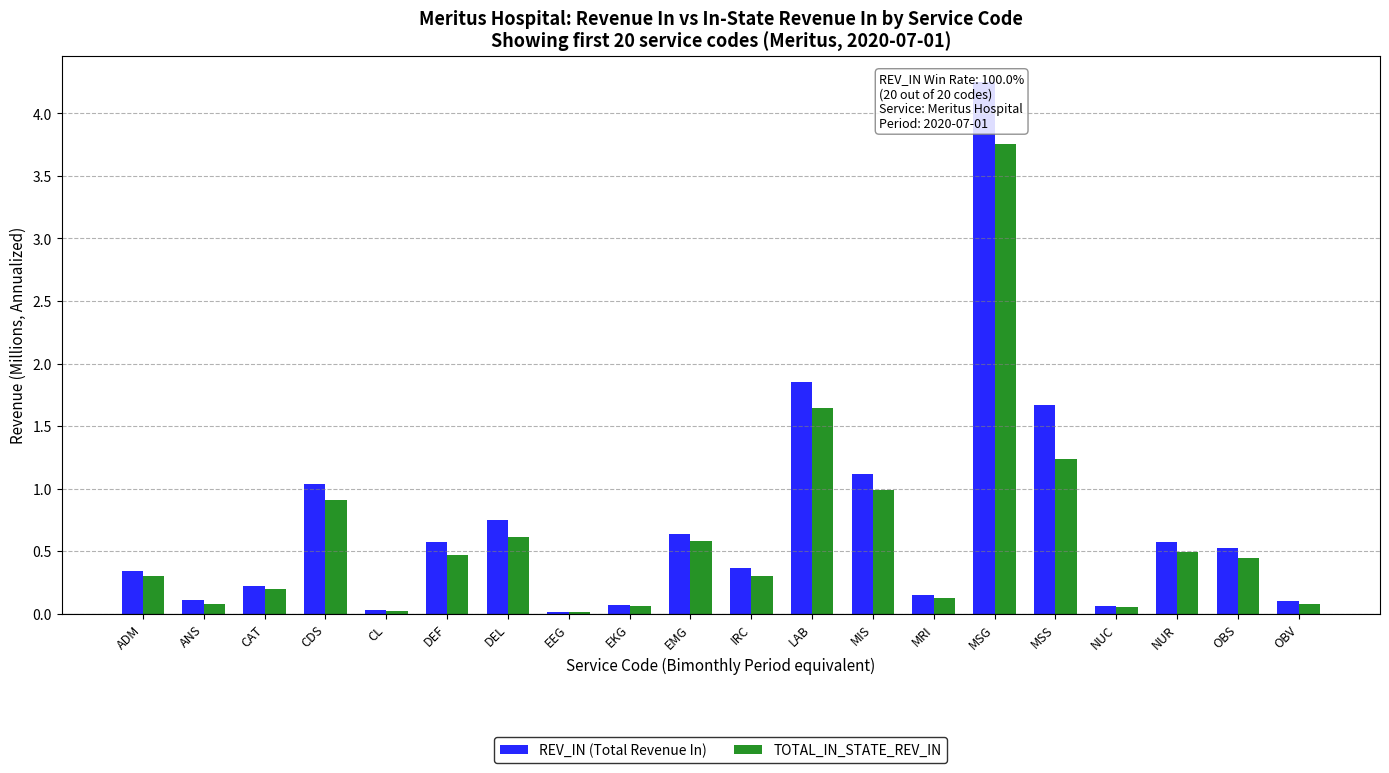

Reading right to left, what are all the values shown in this chart?

REV_IN (Total Revenue In): OBV=0.1	OBS=0.5	NUR=0.6	NUC=0.1	MSS=1.7	MSG=4.2	MRI=0.1	MIS=1.1	LAB=1.9	IRC=0.4	EMG=0.6	EKG=0.1	EEG=0.0	DEL=0.7	DEF=0.6	CL=0.0	CDS=1.0	CAT=0.2	ANS=0.1	ADM=0.3
TOTAL_IN_STATE_REV_IN: OBV=0.1	OBS=0.4	NUR=0.5	NUC=0.1	MSS=1.2	MSG=3.8	MRI=0.1	MIS=1.0	LAB=1.6	IRC=0.3	EMG=0.6	EKG=0.1	EEG=0.0	DEL=0.6	DEF=0.5	CL=0.0	CDS=0.9	CAT=0.2	ANS=0.1	ADM=0.3